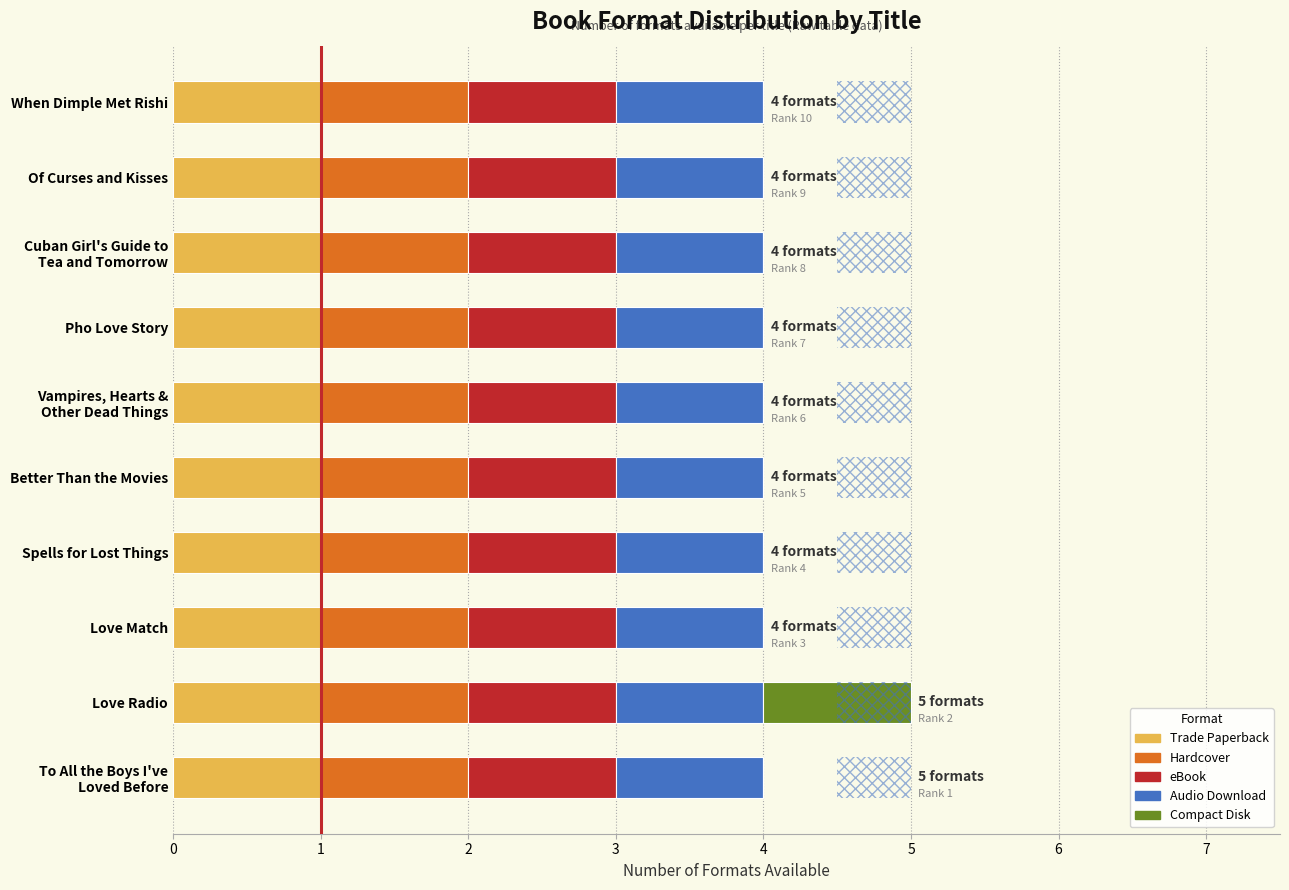

What are all the series names shown in the legend?

Trade Paperback, Hardcover, eBook, Audio Download, Compact Disk